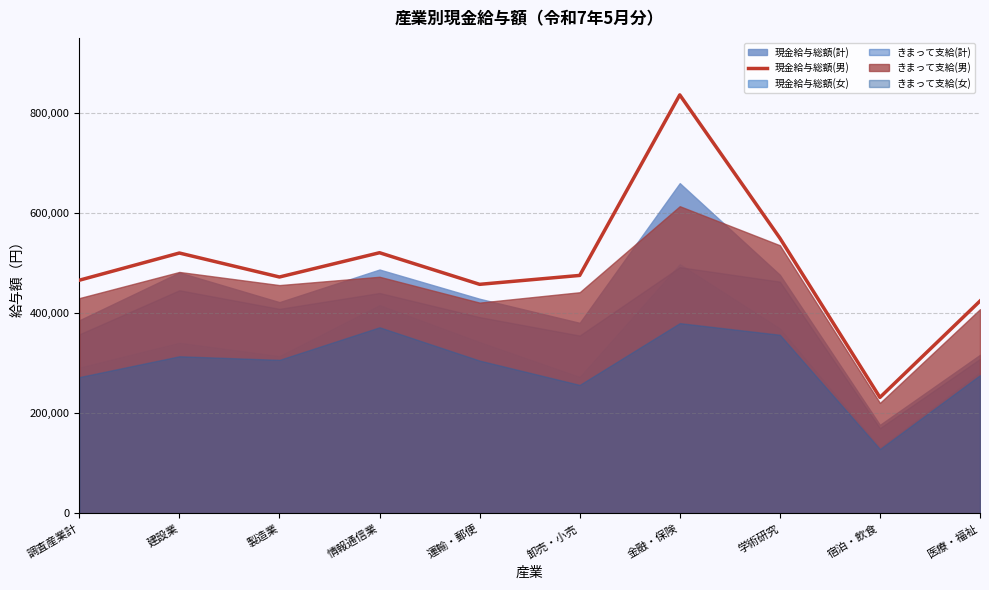

Reading left to right, what are all the values shown in this chart?

465890	520228	472342	520828	457681	475482	836152	550099	231757	424327